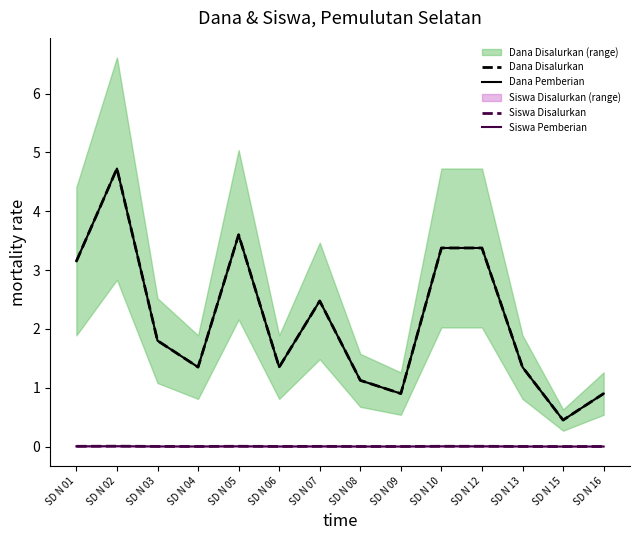

True or false: Siswa Pemberian and Dana Disalurkan intersect in this chart.

False